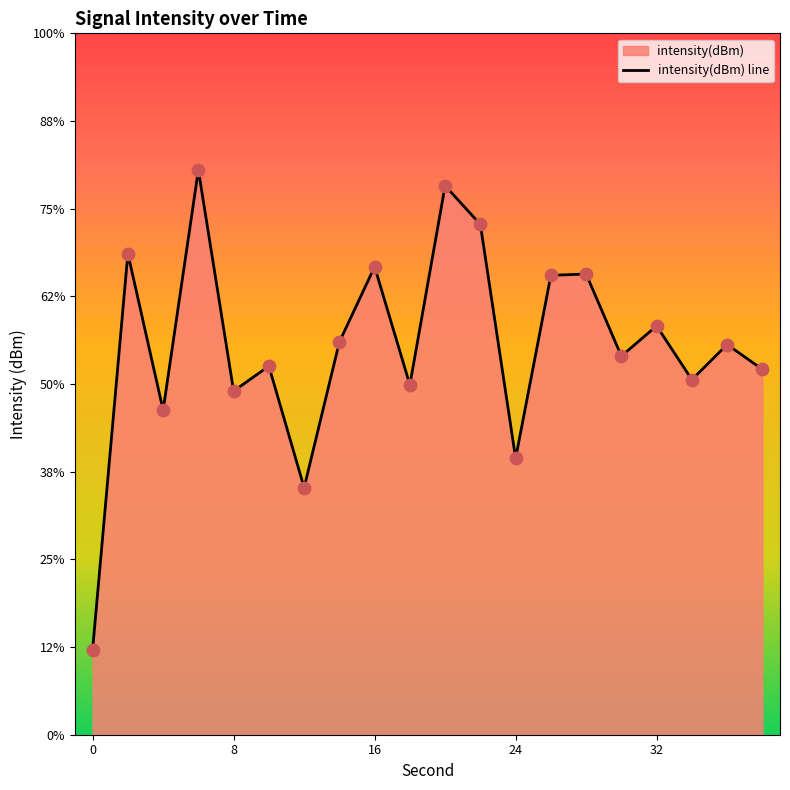

Between 2 and 26, which is larger?

2